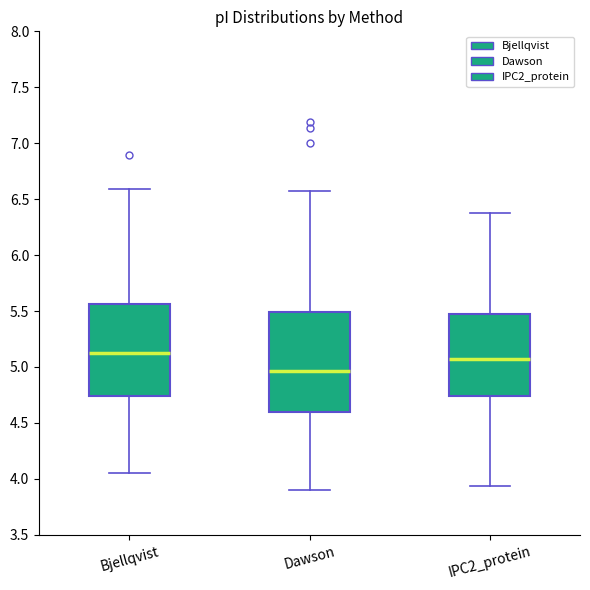

Reading left to right, transcribe this box plot: for each box, give where its median line is, the range the box spans, and where its two whiskers end, as read against the y-axis. The values are not printed on the chart, so give them approximately, as read against the axis.

Bjellqvist: median 5.10, box 4.75 to 5.55, whiskers 4.05 to 6.60
Dawson: median 4.95, box 4.60 to 5.50, whiskers 3.90 to 6.60
IPC2_protein: median 5.05, box 4.75 to 5.50, whiskers 3.95 to 6.40